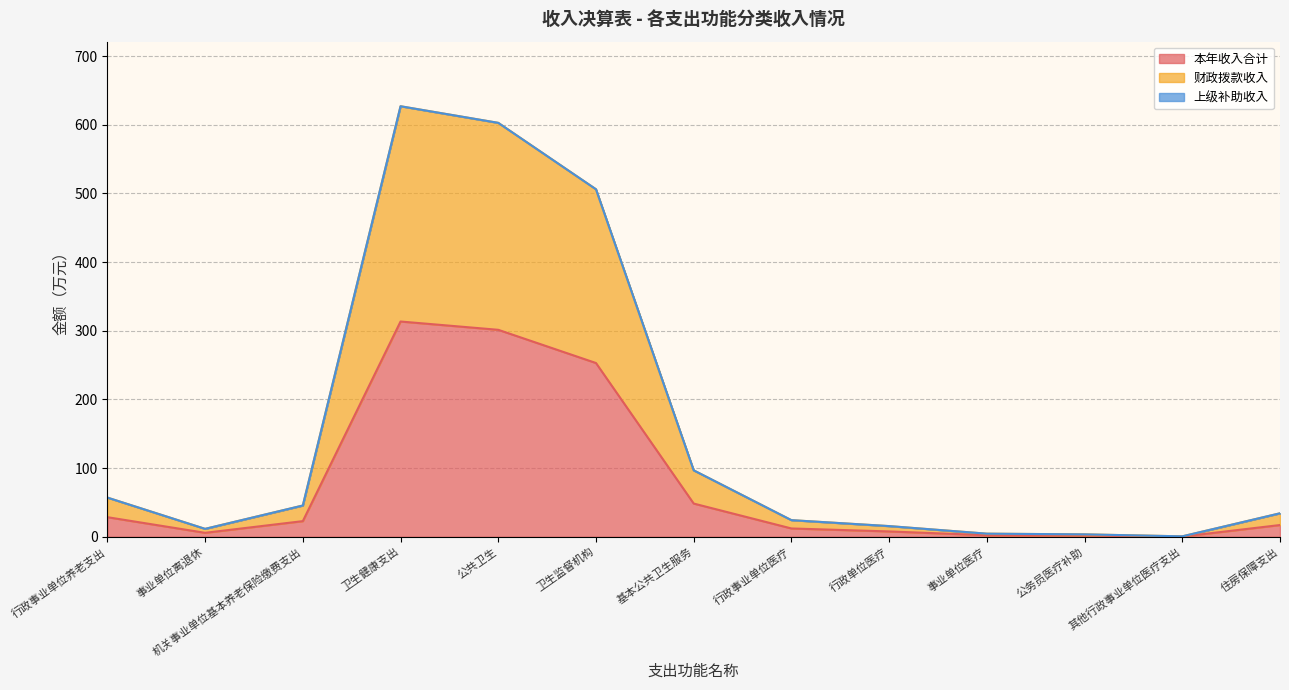

In 本年收入合计, how many points are lower than both neighbors (excluding endpoints)?

2